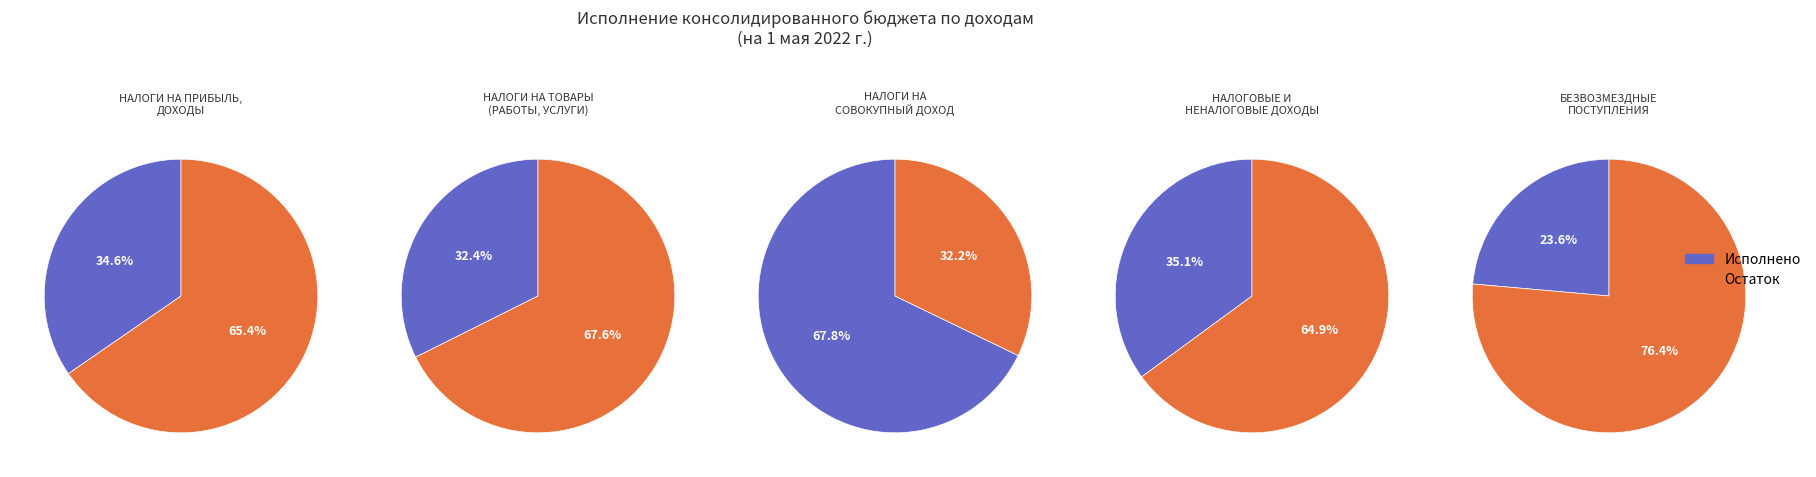

Count the number of slices in the pie.

5